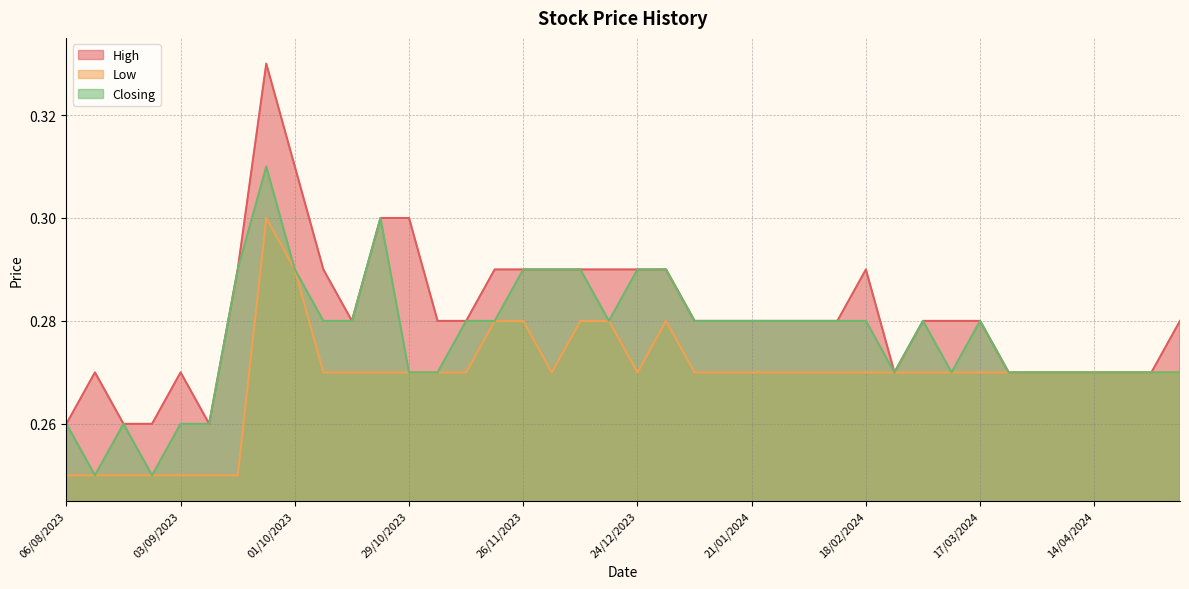

Reading left to right, transcribe all the data shown in this chart.

High: 0.3	0.3	0.3	0.3	0.3	0.3	0.3	0.3	0.3	0.3	0.3	0.3	0.3	0.3	0.3	0.3	0.3	0.3	0.3	0.3	0.3	0.3	0.3	0.3	0.3	0.3	0.3	0.3	0.3	0.3	0.3	0.3	0.3	0.3	0.3	0.3	0.3	0.3	0.3	0.3
Low: 0.3	0.3	0.3	0.3	0.3	0.3	0.3	0.3	0.3	0.3	0.3	0.3	0.3	0.3	0.3	0.3	0.3	0.3	0.3	0.3	0.3	0.3	0.3	0.3	0.3	0.3	0.3	0.3	0.3	0.3	0.3	0.3	0.3	0.2	0.2	0.2	0.2	0.2	0.2	0.2
Closing: 0.3	0.3	0.3	0.3	0.3	0.3	0.3	0.3	0.3	0.3	0.3	0.3	0.3	0.3	0.3	0.3	0.3	0.3	0.3	0.3	0.3	0.3	0.3	0.3	0.3	0.3	0.3	0.3	0.3	0.3	0.3	0.3	0.3	0.3	0.3	0.3	0.2	0.3	0.2	0.3